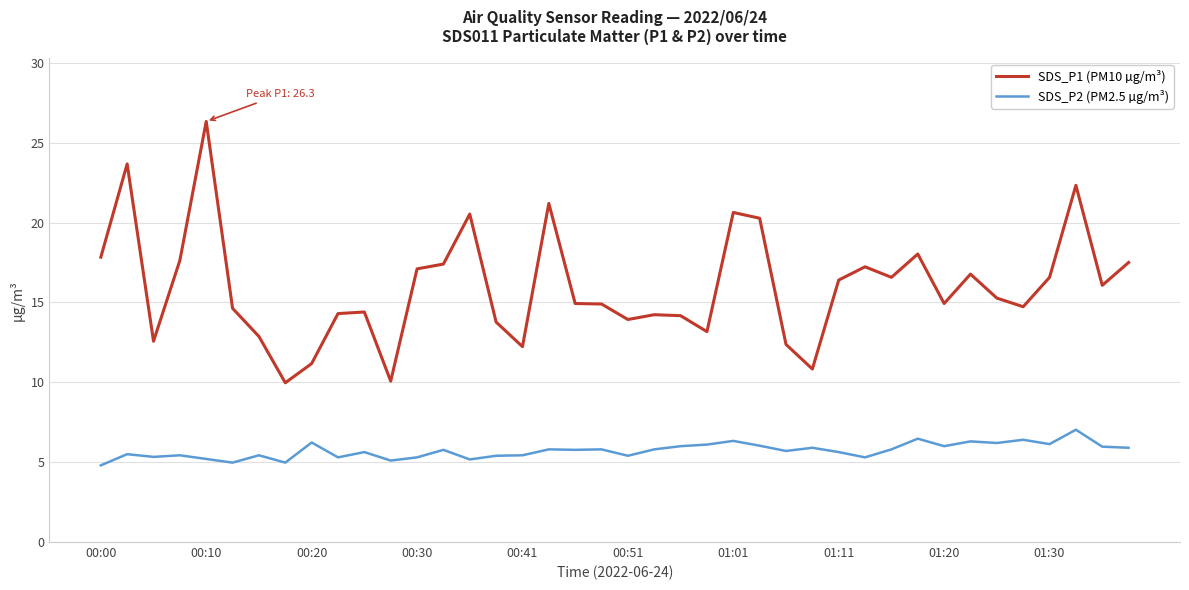

Which series has the widest spread of values?

SDS_P1 (PM10 µg/m³)